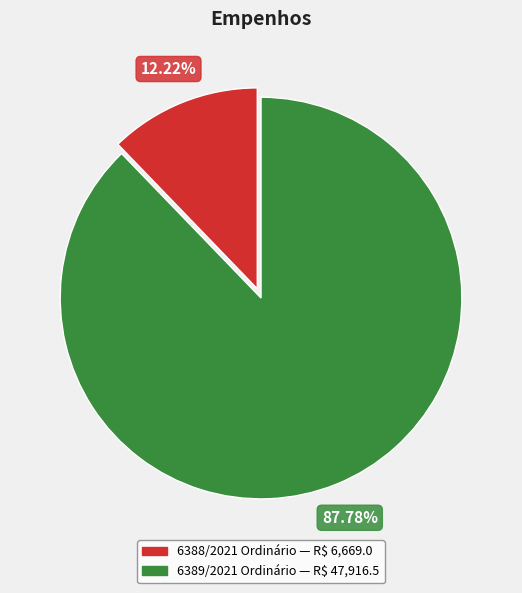

What is the smallest slice in the pie chart?

6388/2021 Ordinário